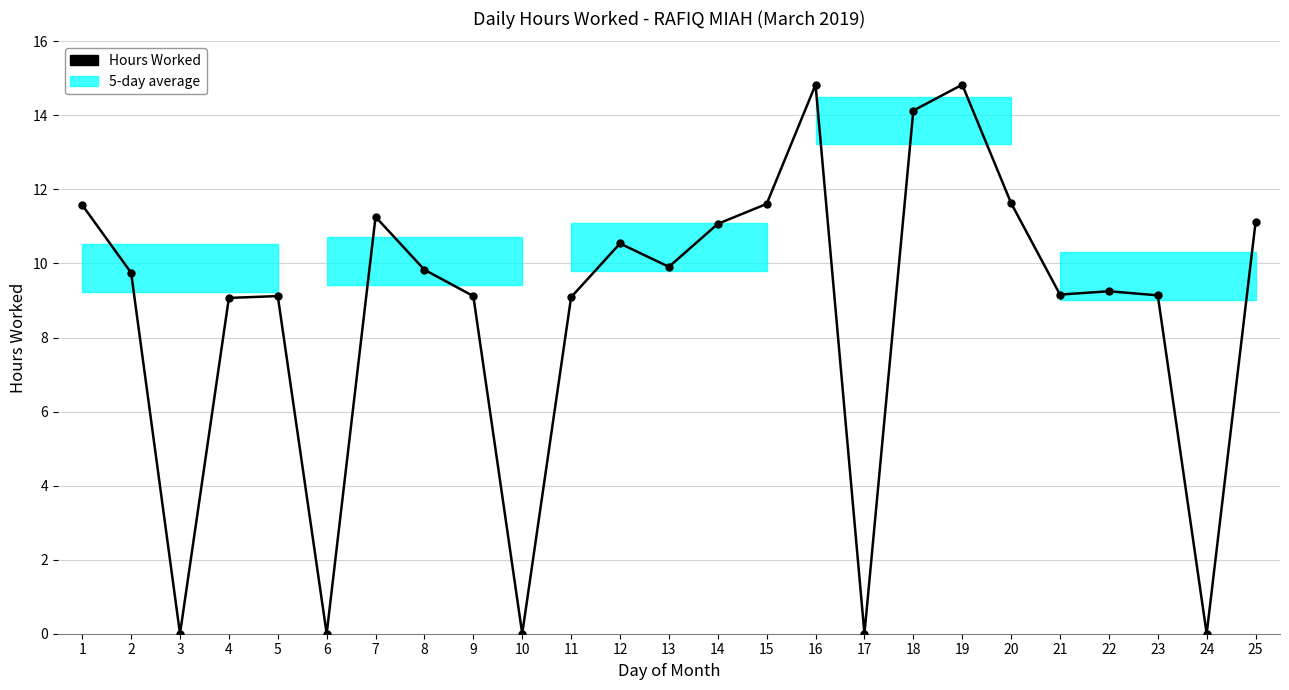

What is the maximum value shown in the chart?

14.8